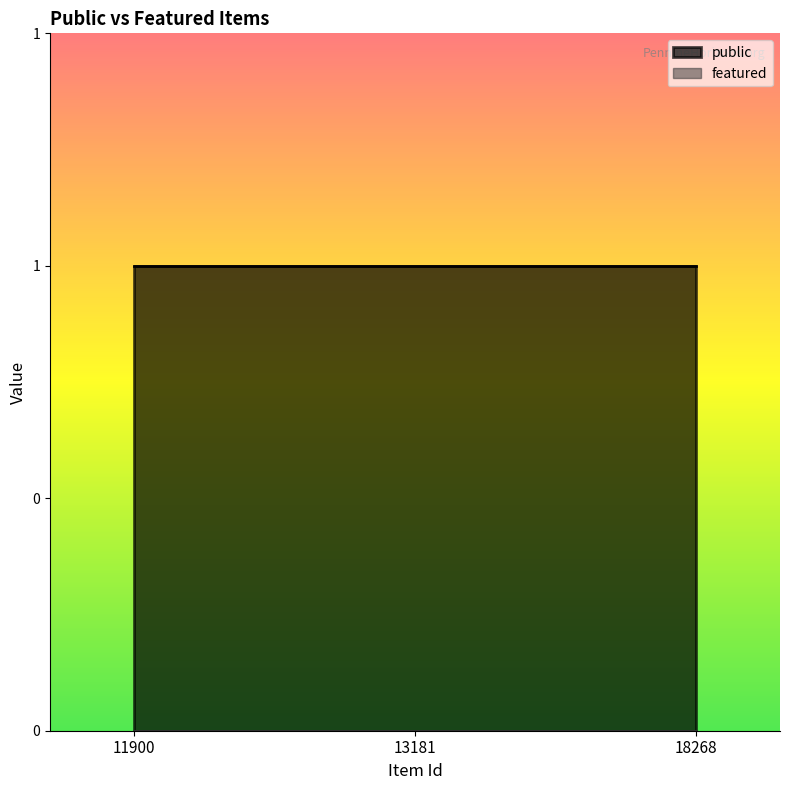

What is the value of the public point at the 2nd from the left?

1